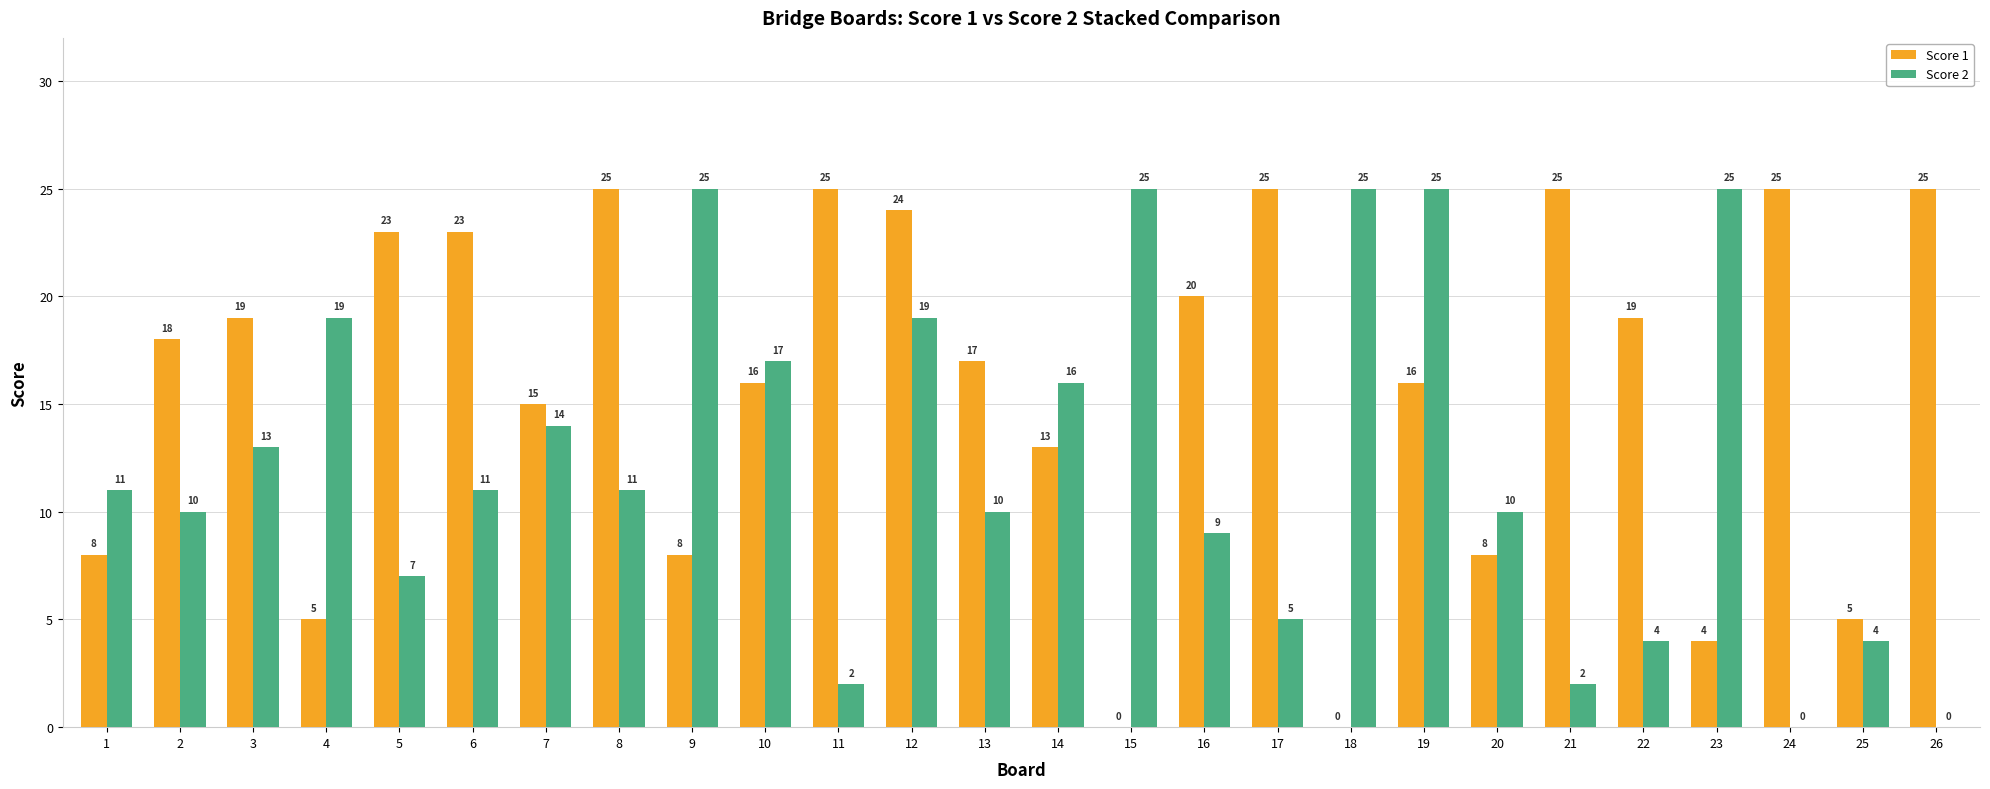

Which series changed the most between 23 and 24?

Score 2